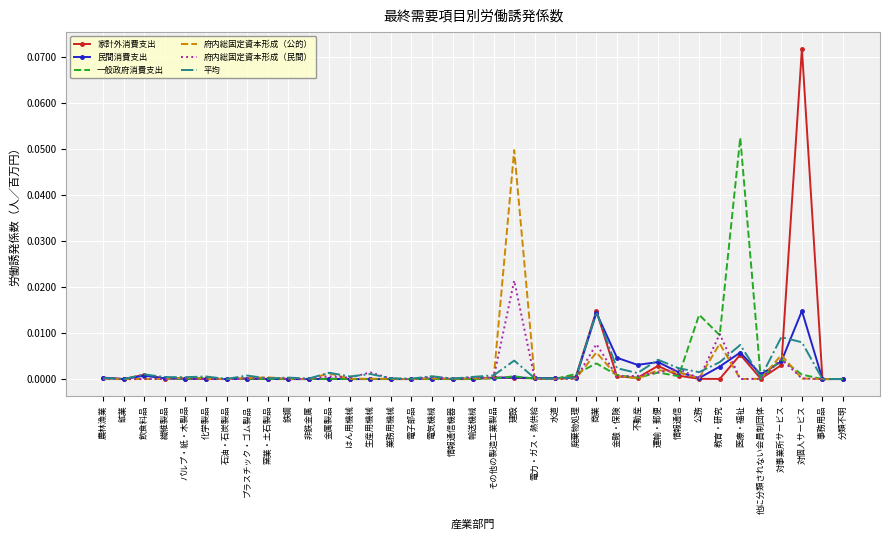

In 府内総固定資本形成（公的）, how many points are lower than both neighbors (excluding endpoints)?

12